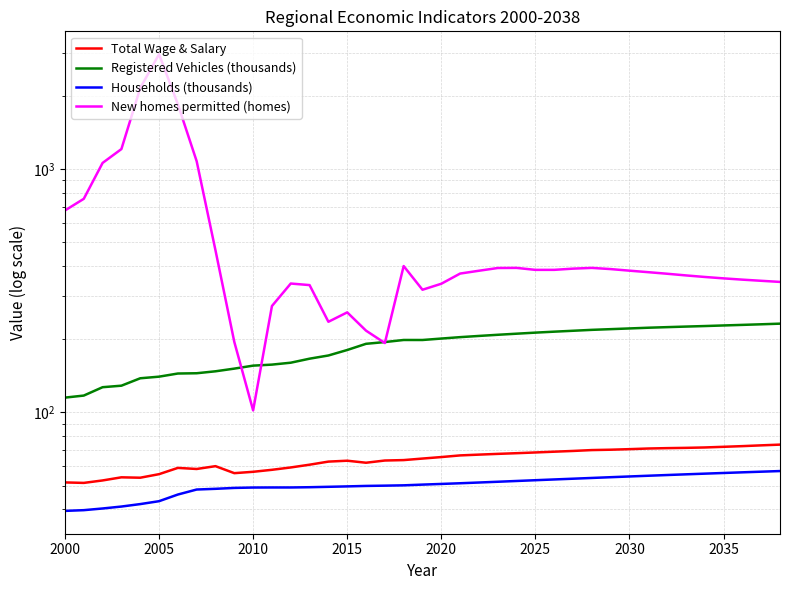

What is the smallest value displayed?

39.4